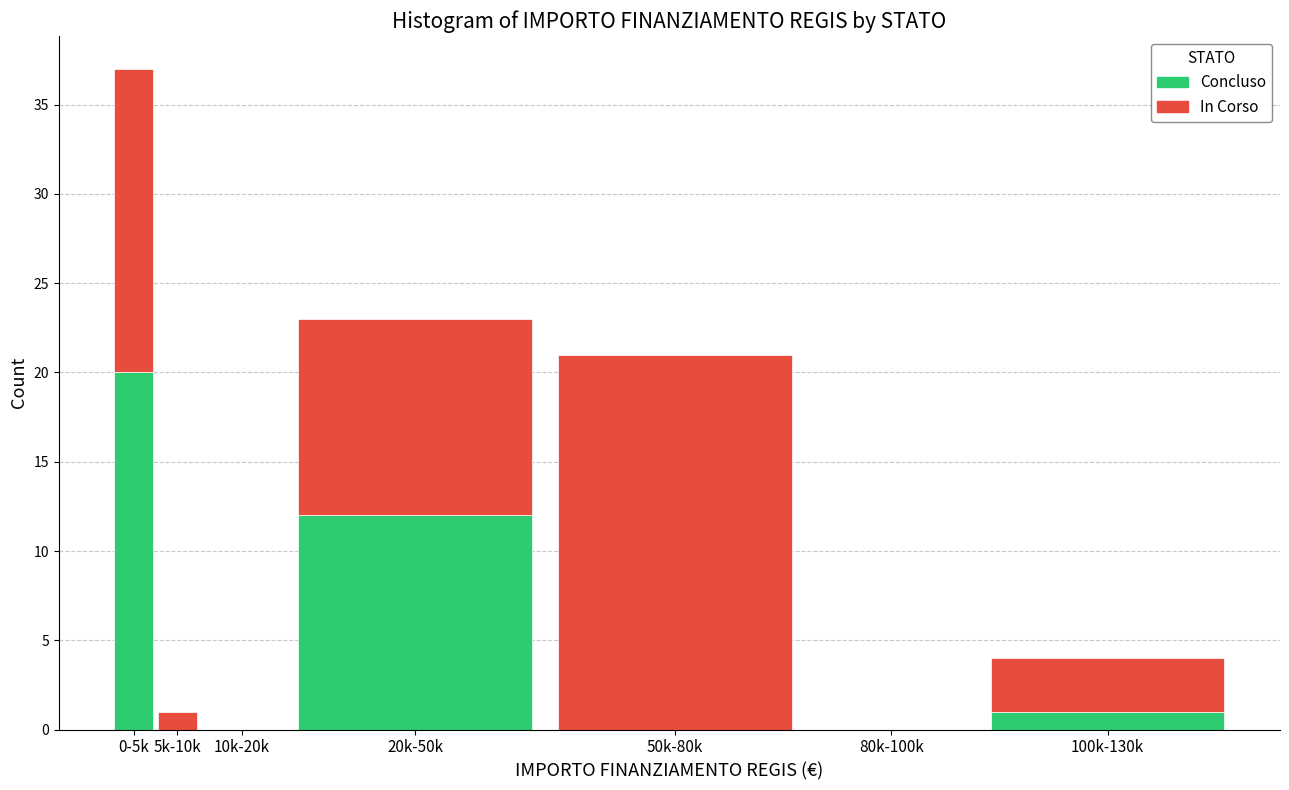

Reading left to right, list the values for the Concluso series.

0-5k=20	5k-10k=0	10k-20k=0	20k-50k=12	50k-80k=0	80k-100k=0	100k-130k=1